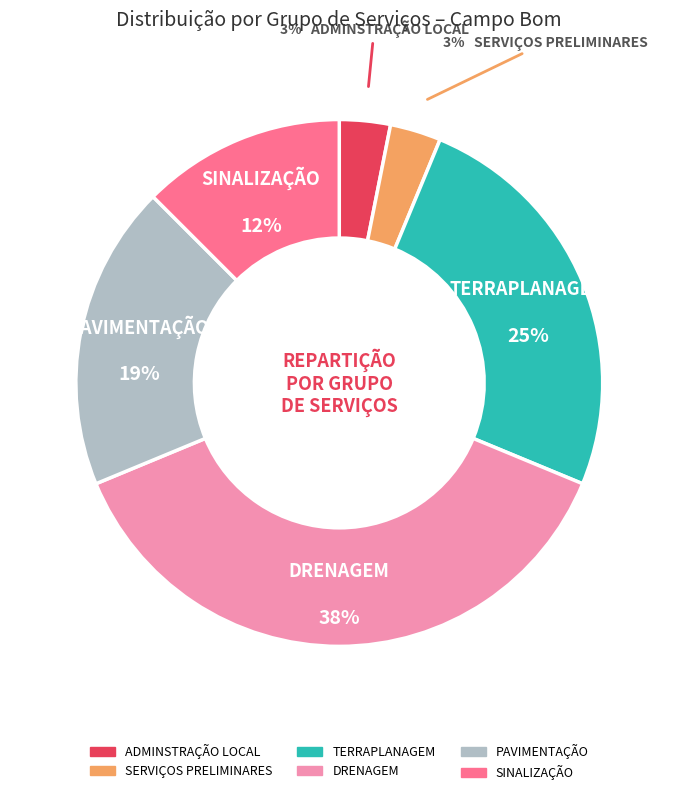

What is the largest slice in the pie chart?

DRENAGEM